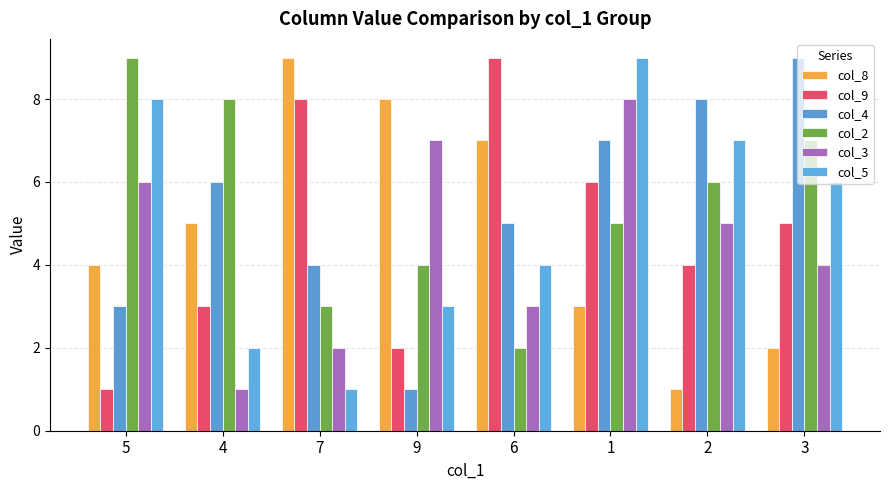

What are all the series names shown in the legend?

col_8, col_9, col_4, col_2, col_3, col_5